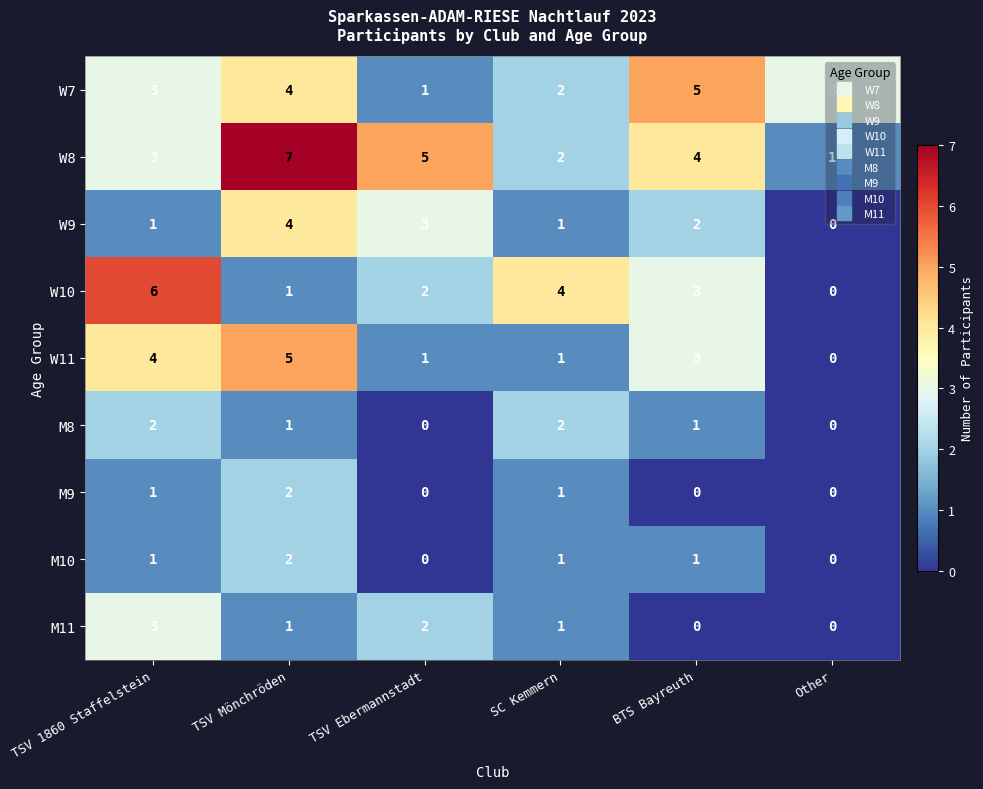

What value does the W11 series have at TSV Mönchröden?

5